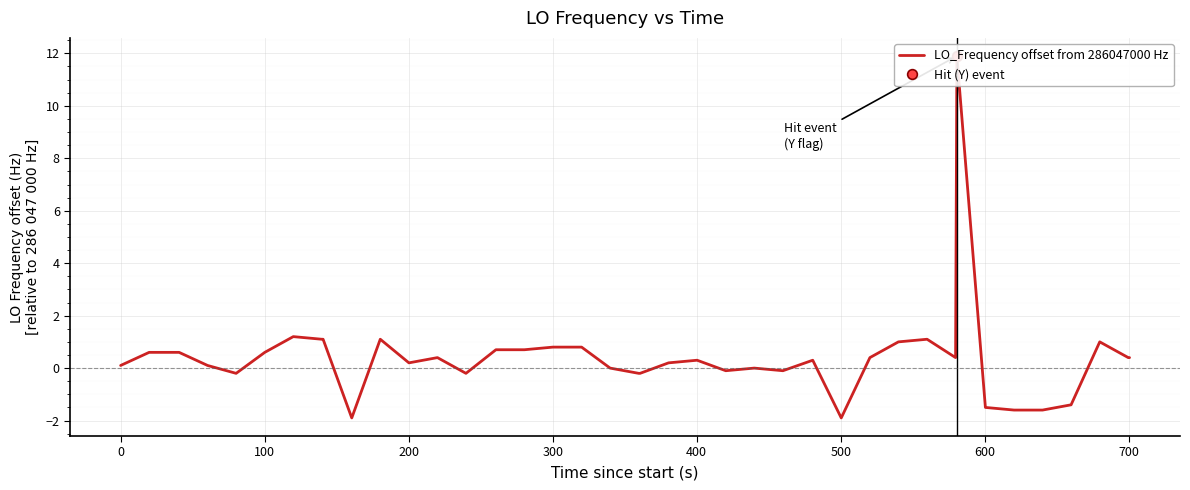

What is the difference between the maximum and minimum values?

13.8